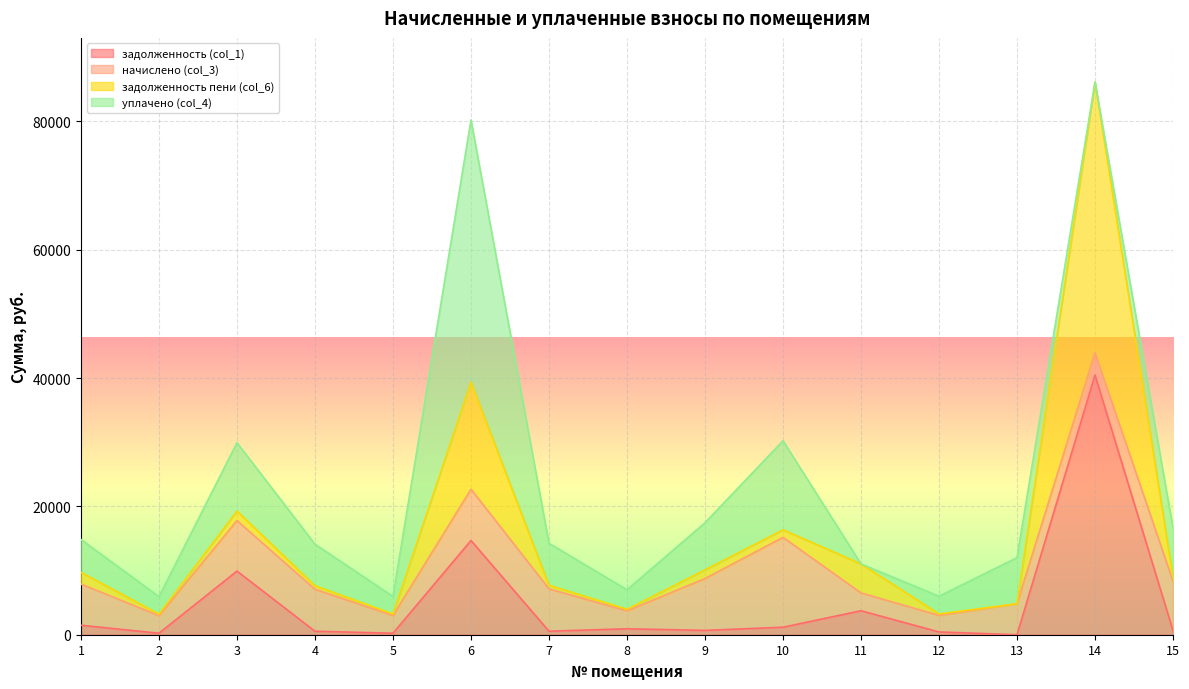

True or false: задолженность пени (col_6) has more than 0 interior local peaks.

True